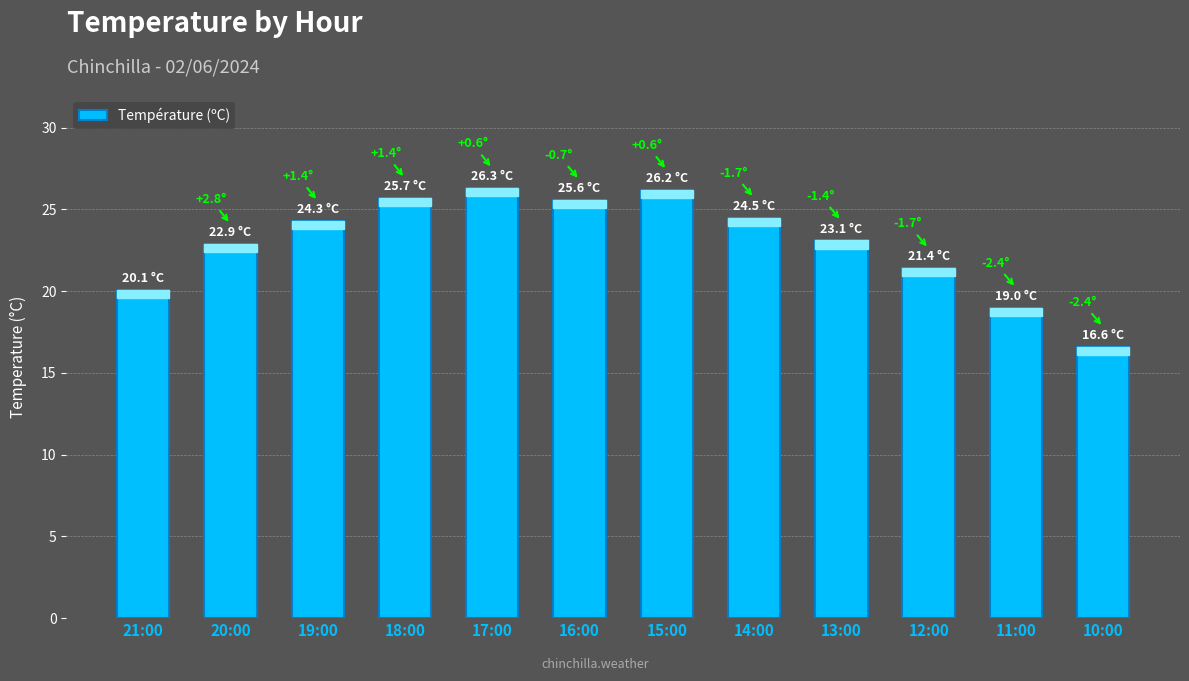

What is the minimum value shown in the chart?

16.6